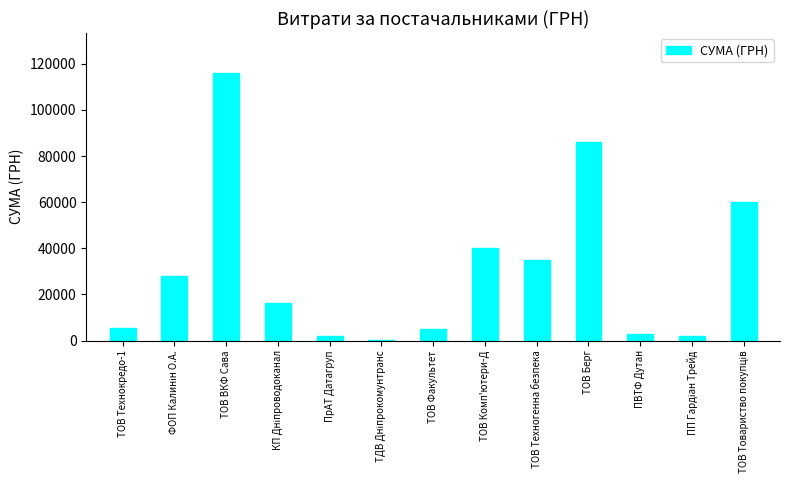

What is the sum of the values at ТОВ ВКФ Сава and ТОВ Техногенна безпека?

150991.9